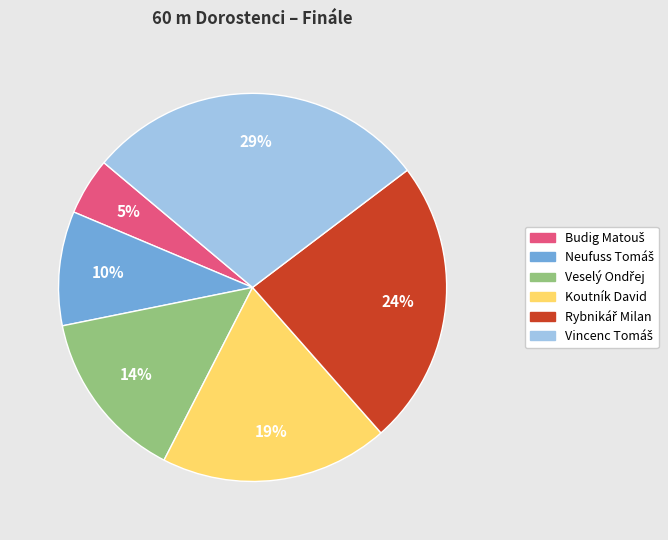

To the nearest percent, what is the average slice percentage?

17%